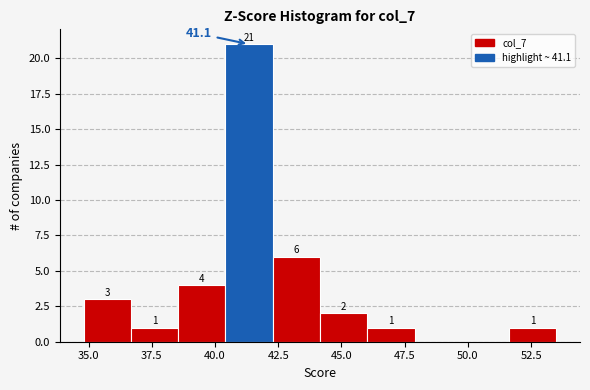

Read against the x-axis, roughly where is the centre of the tallest bar?

41.5